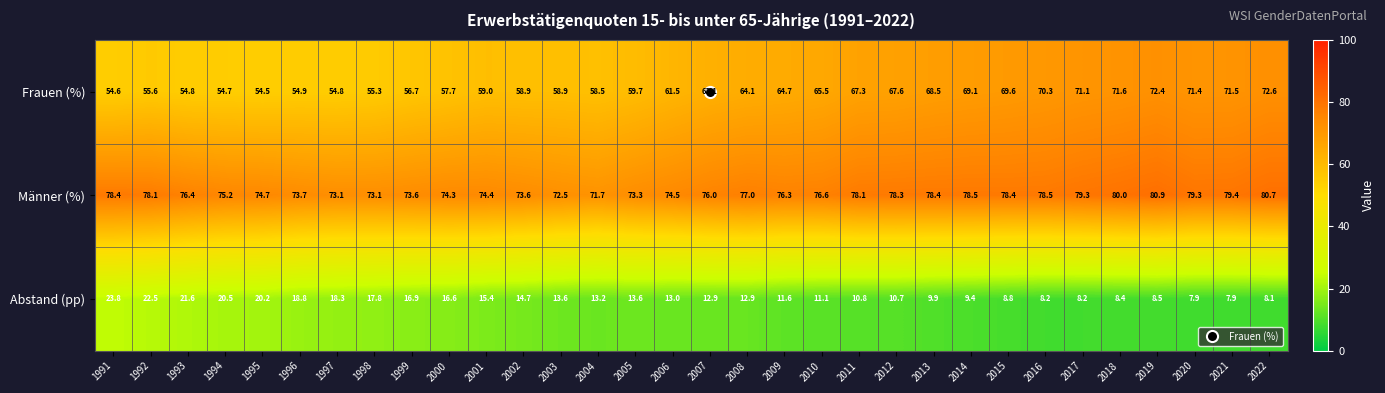

List the series in order of their peak value, highest first.

Männer (%), Frauen (%), Abstand (pp)